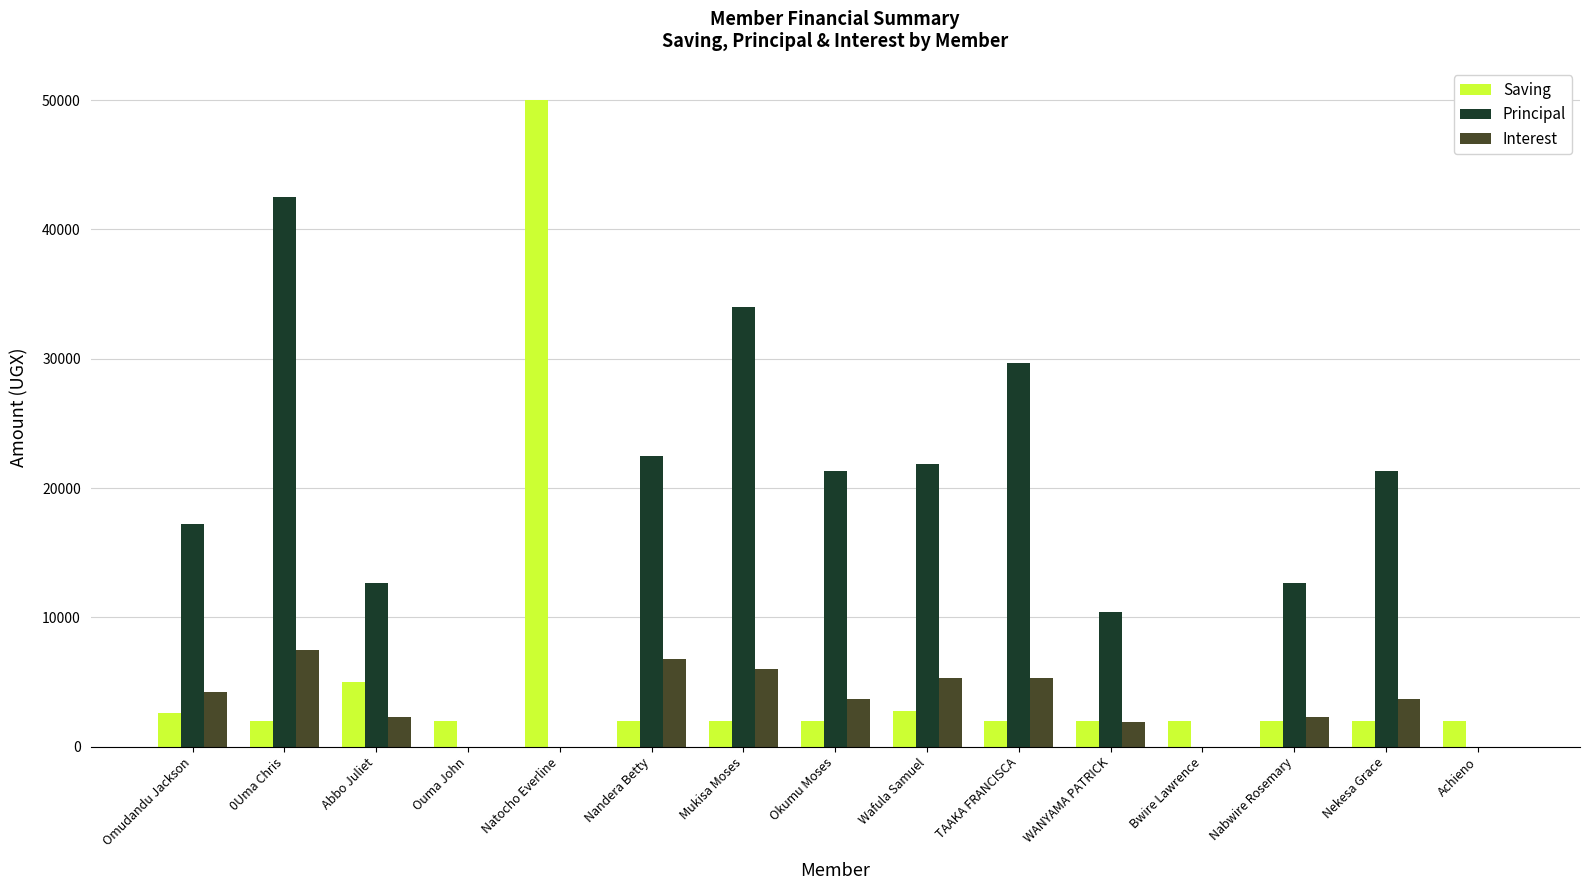

The Interest series shows 3585 at TAAKA FRANCISCA. True or false?

False